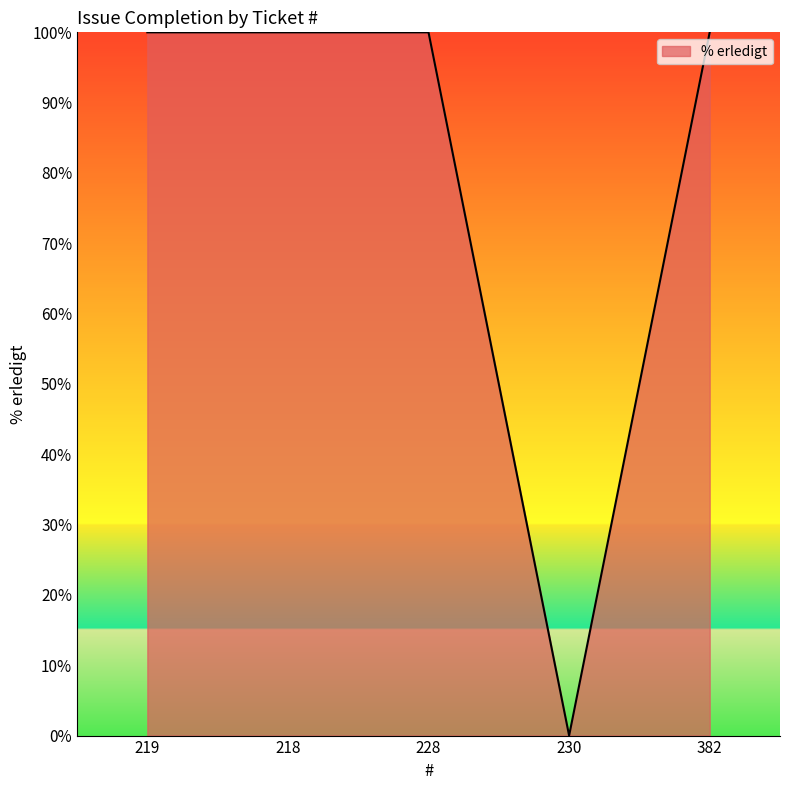

What is the sum of the values at 382 and 228?

200